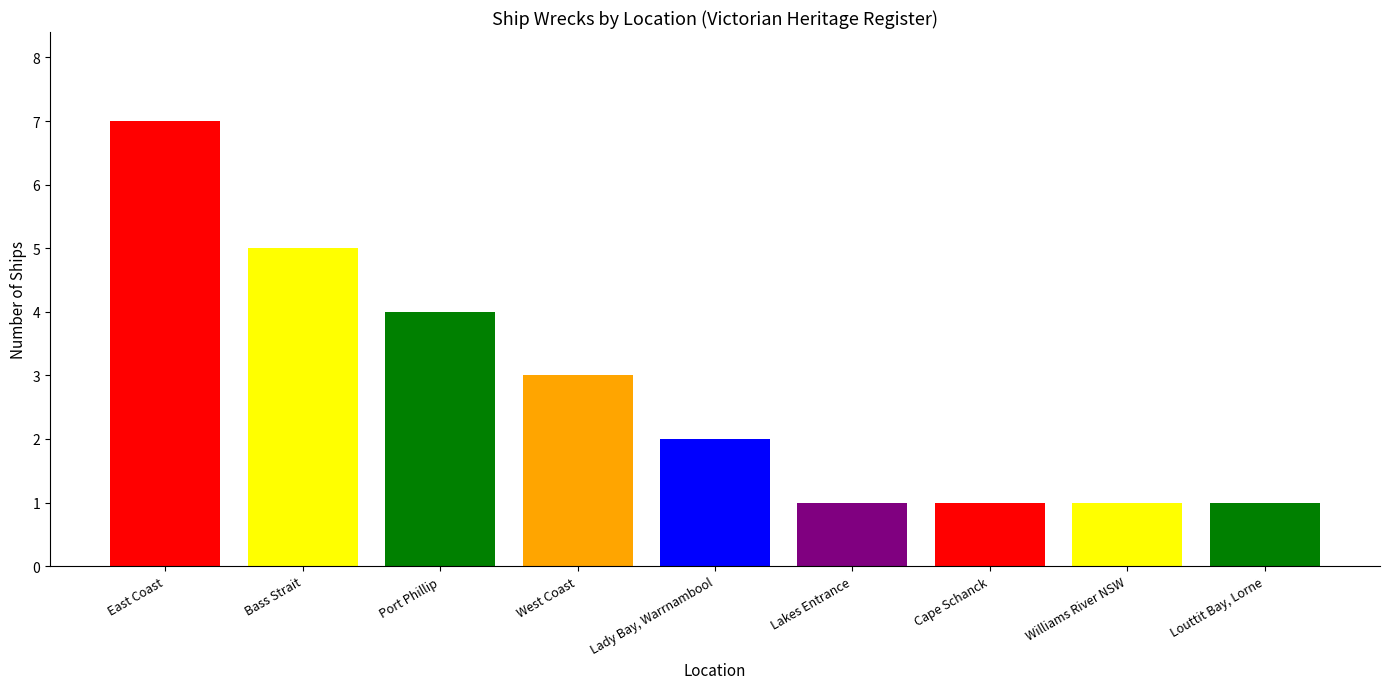

What is the maximum value shown in the chart?

7